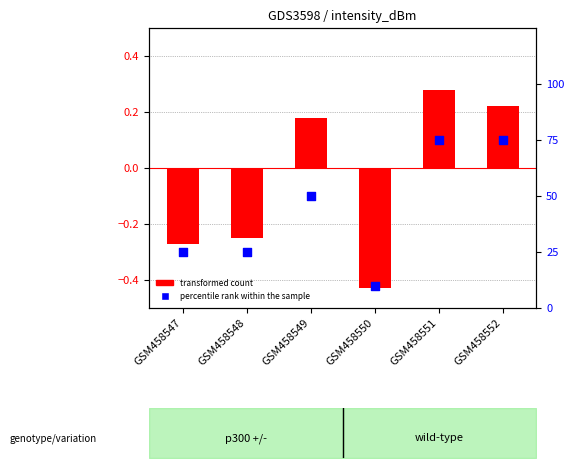

Is the value of percentile rank within the sample at GSM458547 greater than the value of transformed count at GSM458549?

Yes